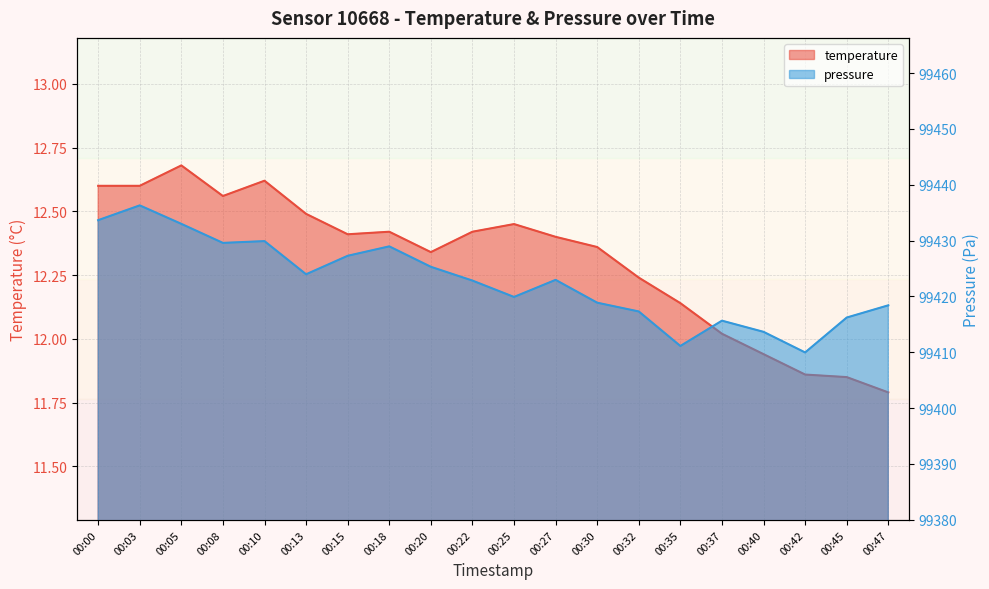

What is the approximate value of temperature at 00:27?

12.4